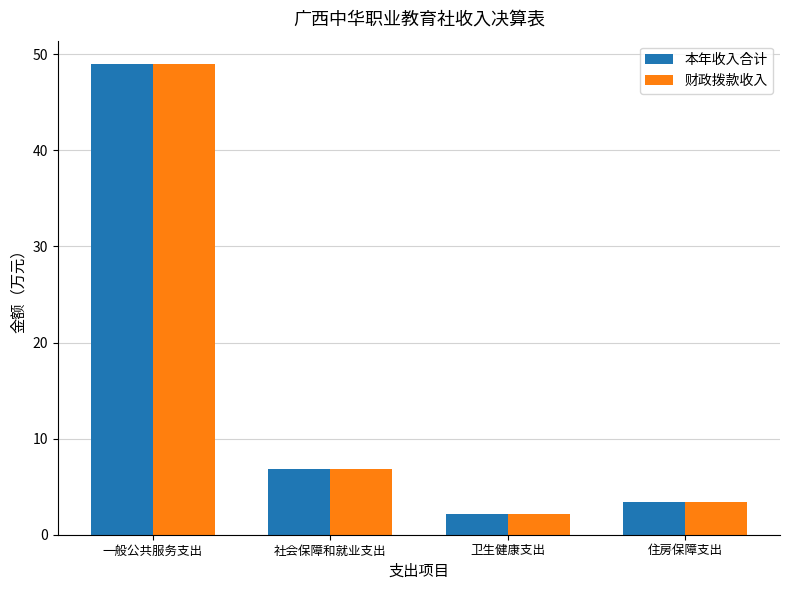

Count the number of data series in this chart.

2